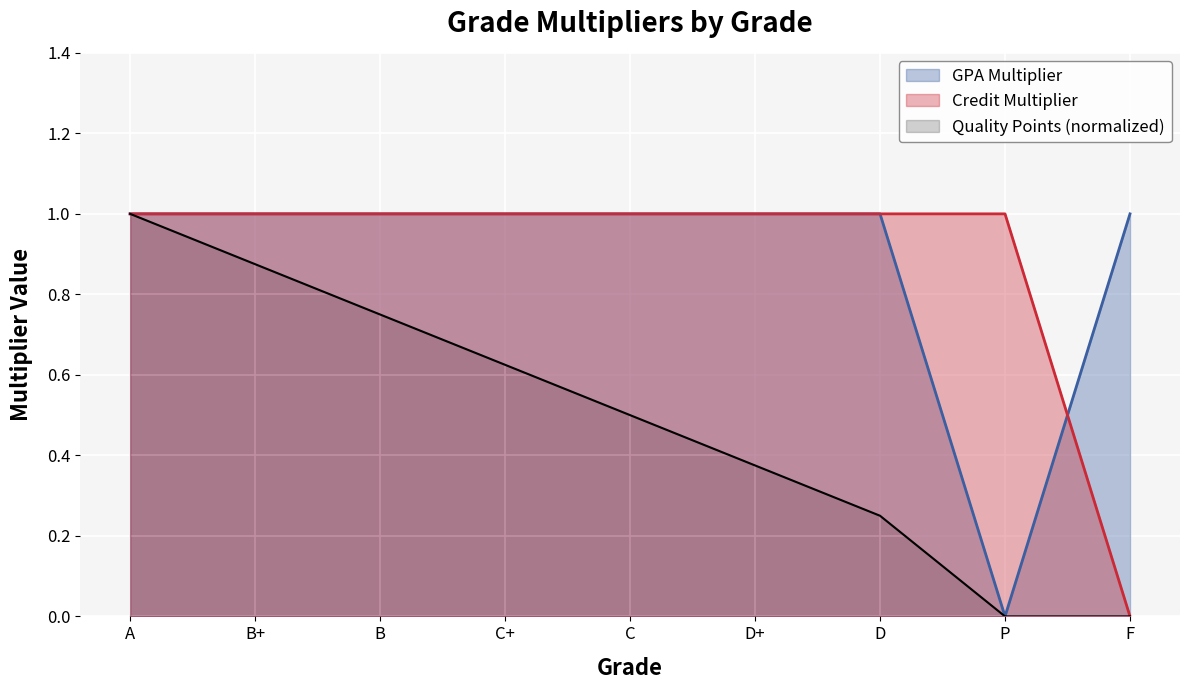

The value of GPA Multiplier at C+ is 1. True or false?

False